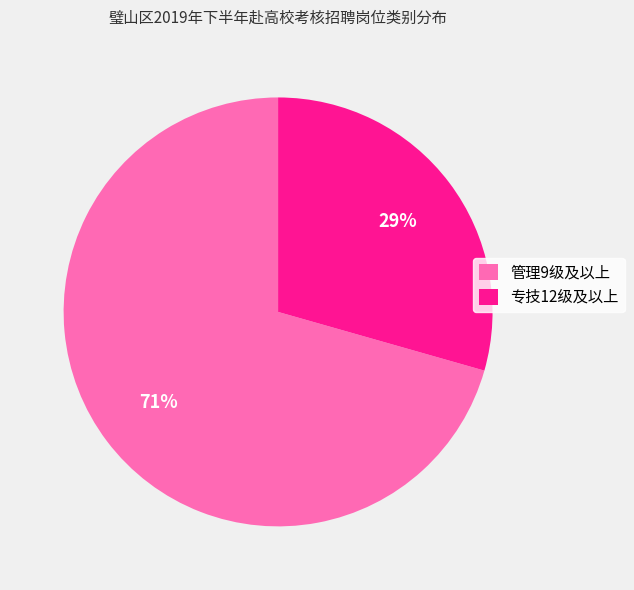

Which category has the smallest portion of the pie?

专技12级及以上